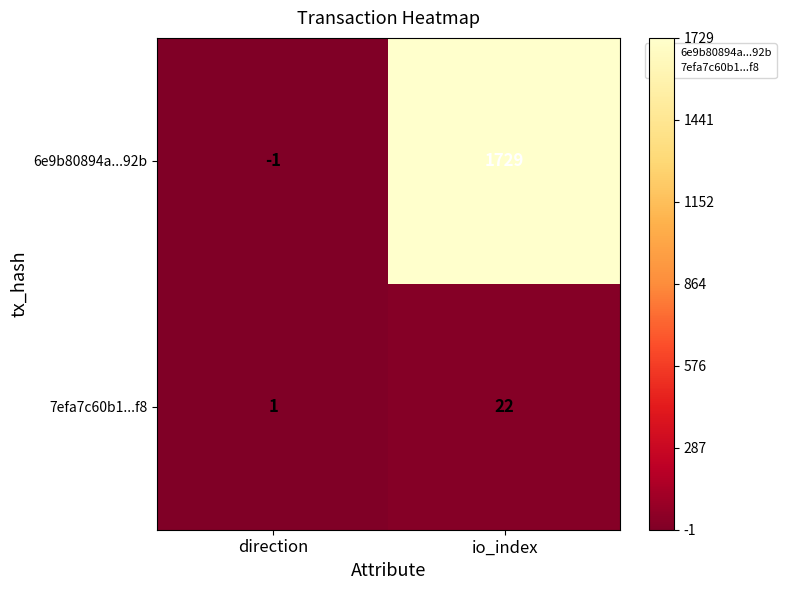

Which category has the highest value across all series?

io_index